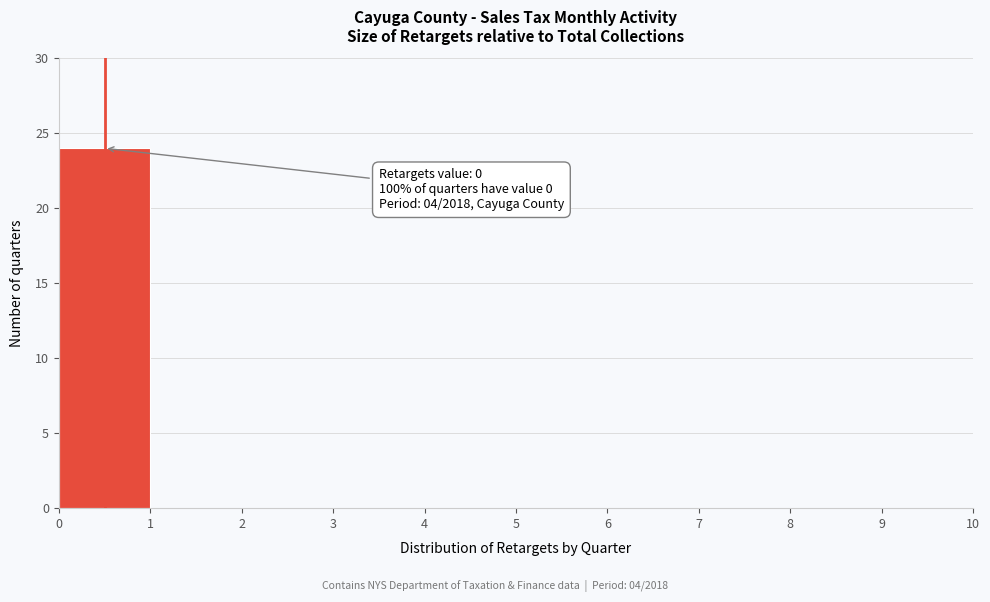

Which range on the x-axis has the tallest bar?

0 to 1